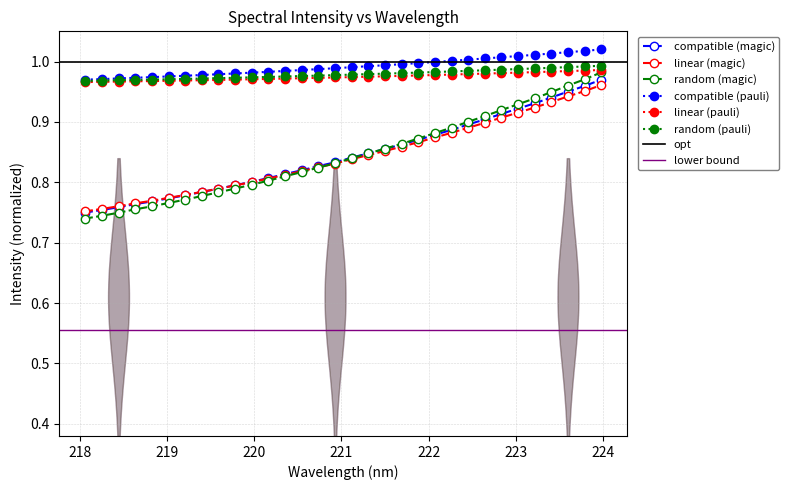

Which category has the highest value across all series?

223.9802